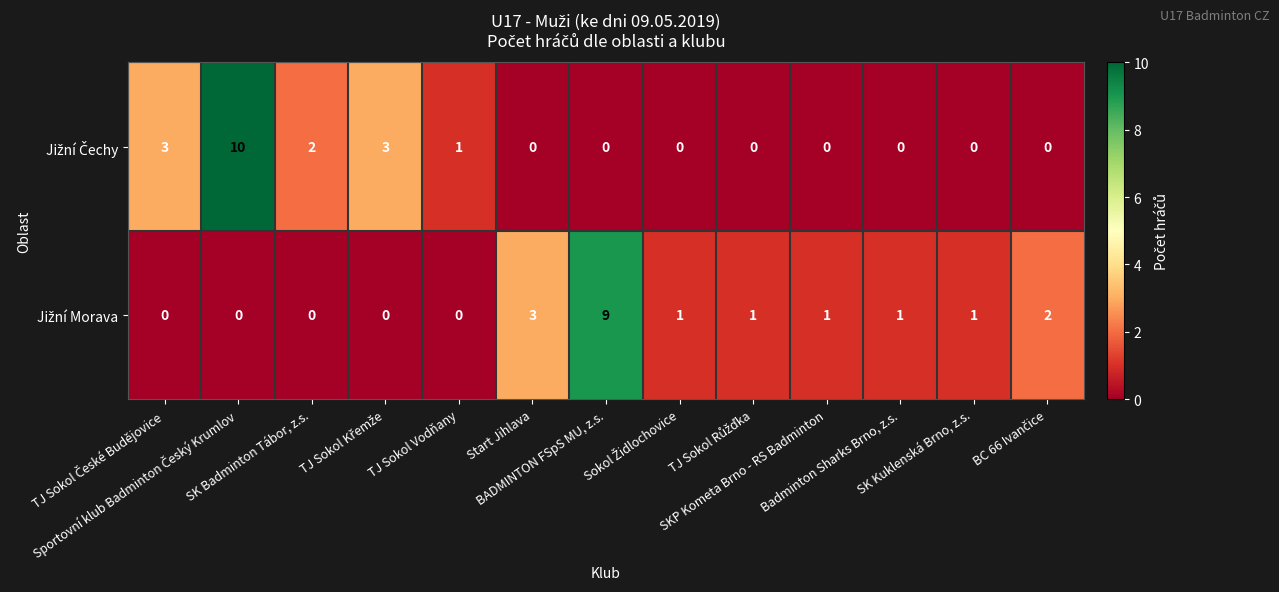

What is the greatest value displayed?

10